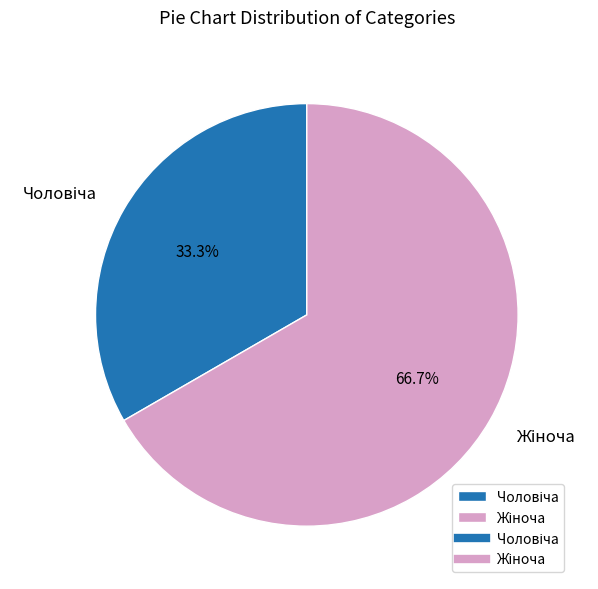

Is there any slice that represents more than half of the pie?

Yes